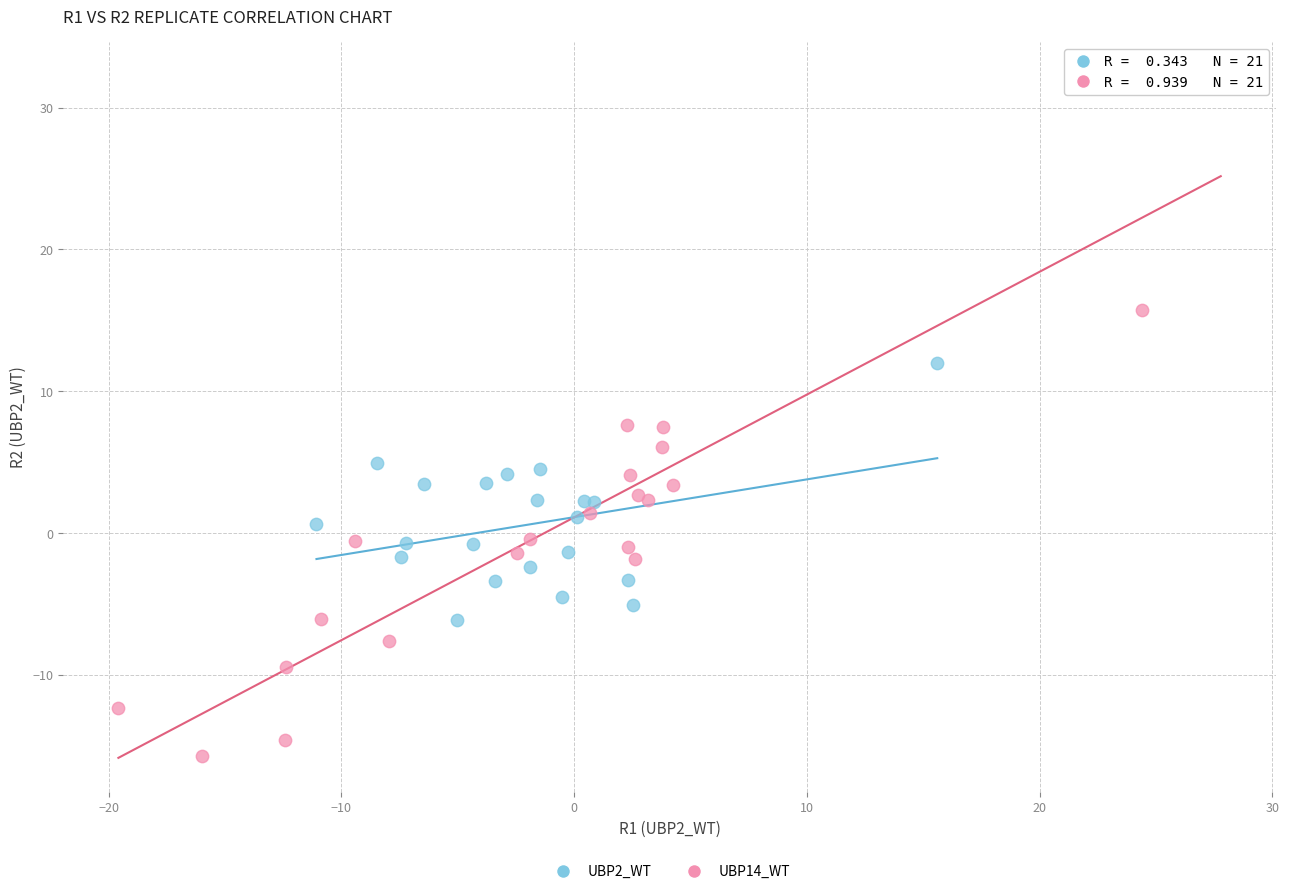

Which series contains the lowest Y value?

UBP14_WT